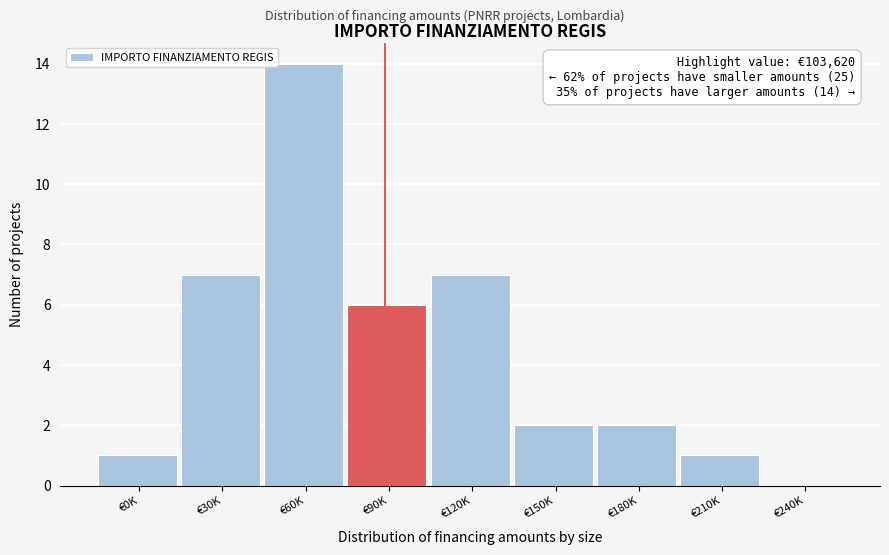

Reading left to right, extract all data points from this chart.

€0K=1	€30K=7	€60K=14	€90K=6	€120K=7	€150K=2	€180K=2	€210K=1	€240K=0